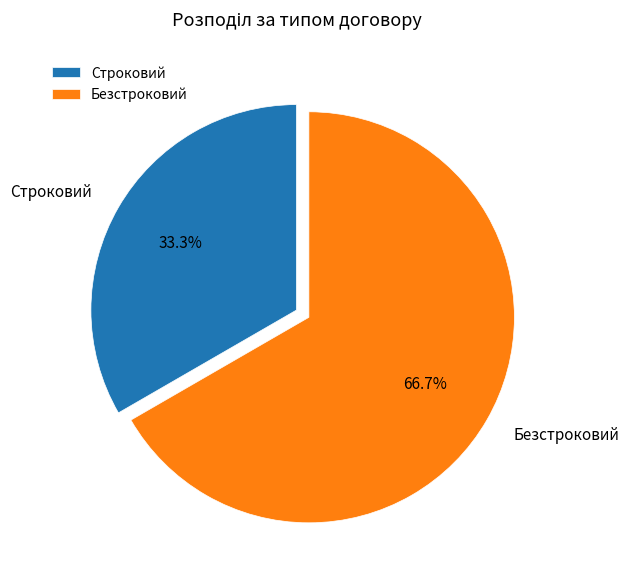

To the nearest percent, what is the difference between the Строковий and Безстроковий slice percentages?

33%